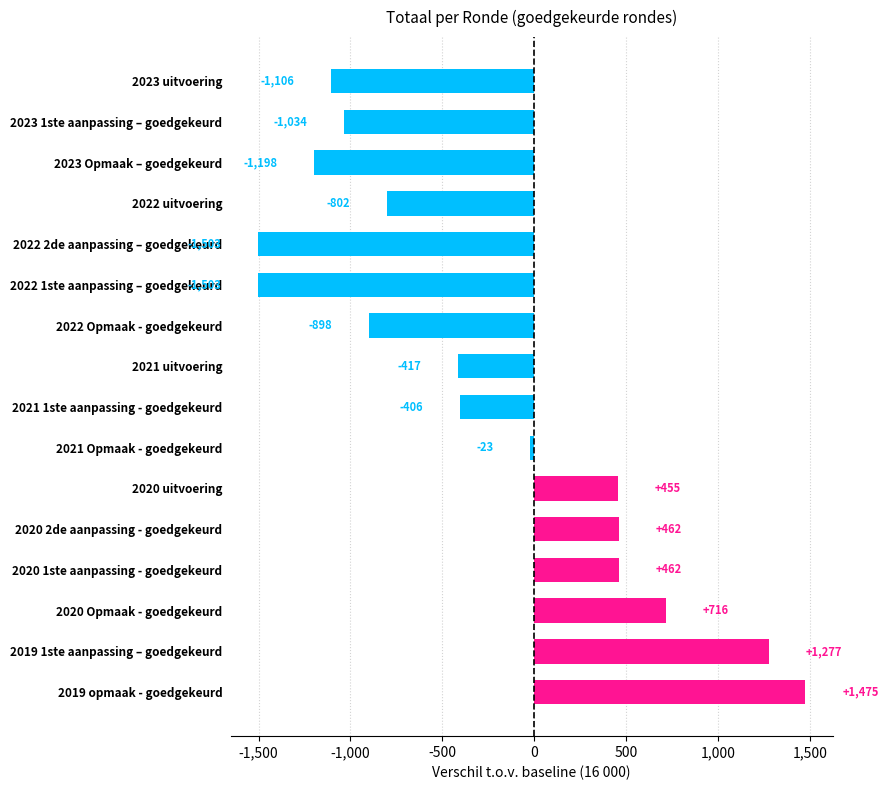

Count the number of values greater than -406.

7